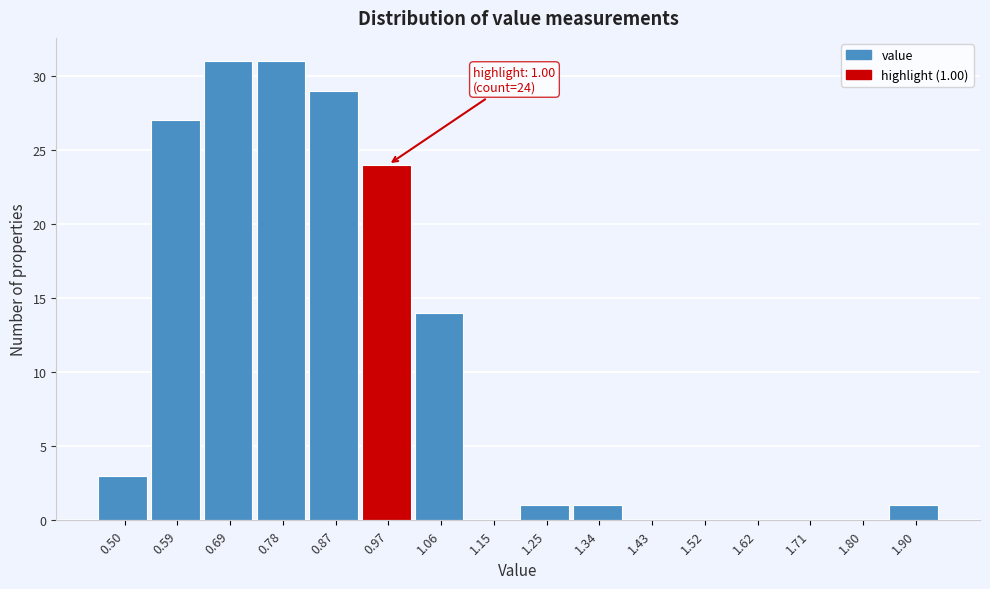

Reading left to right, what are all the values shown in this chart?

0.50=3	0.59=27	0.69=31	0.78=31	0.87=29	0.97=24	1.06=14	1.15=0	1.25=1	1.34=1	1.43=0	1.52=0	1.62=0	1.71=0	1.80=0	1.90=1